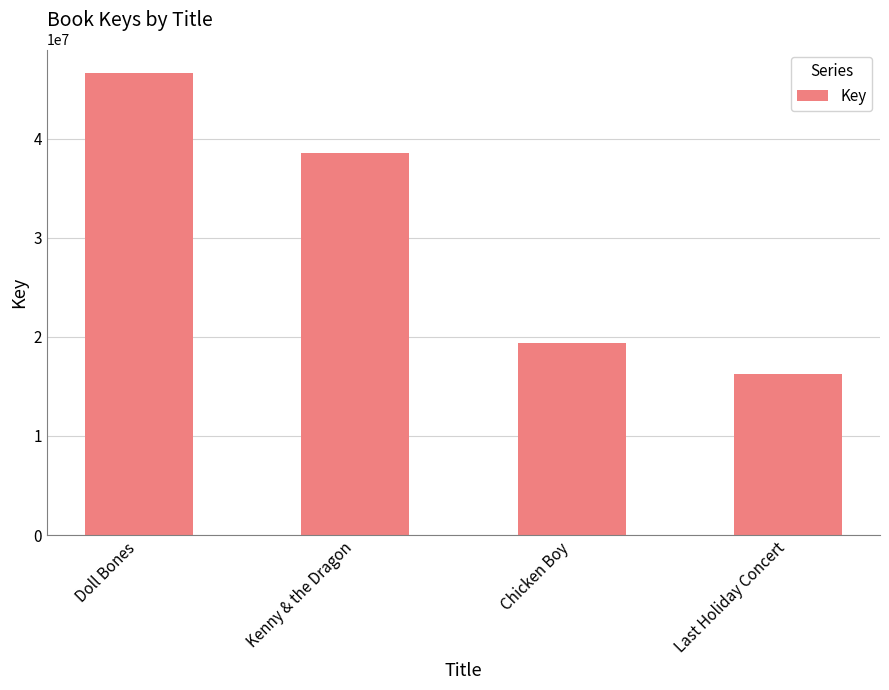

What is the label of the 3rd bar from the right?

Kenny & the Dragon